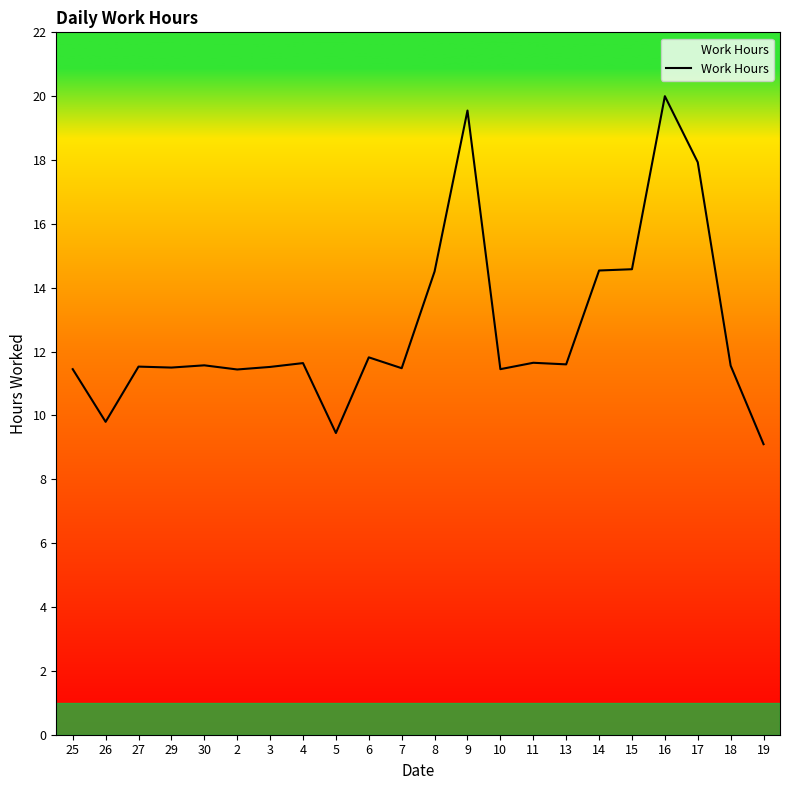

What is the difference between the maximum and minimum values?

10.9